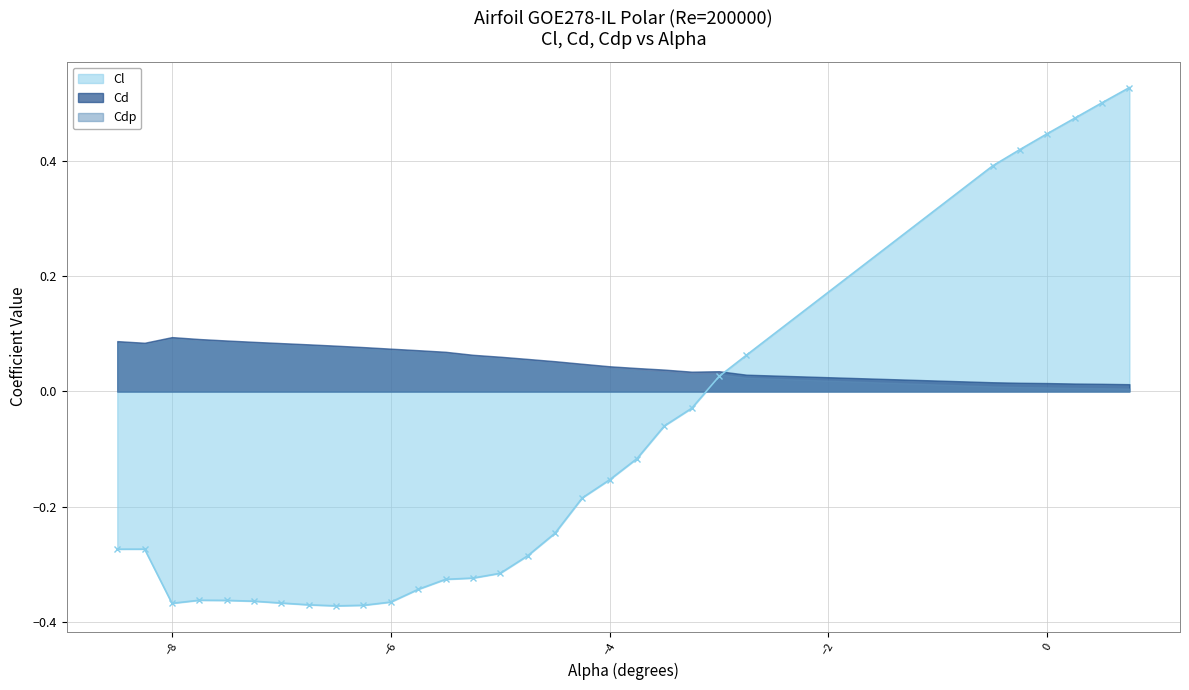

True or false: Cd has a value of 0.1 at -6.5.

False